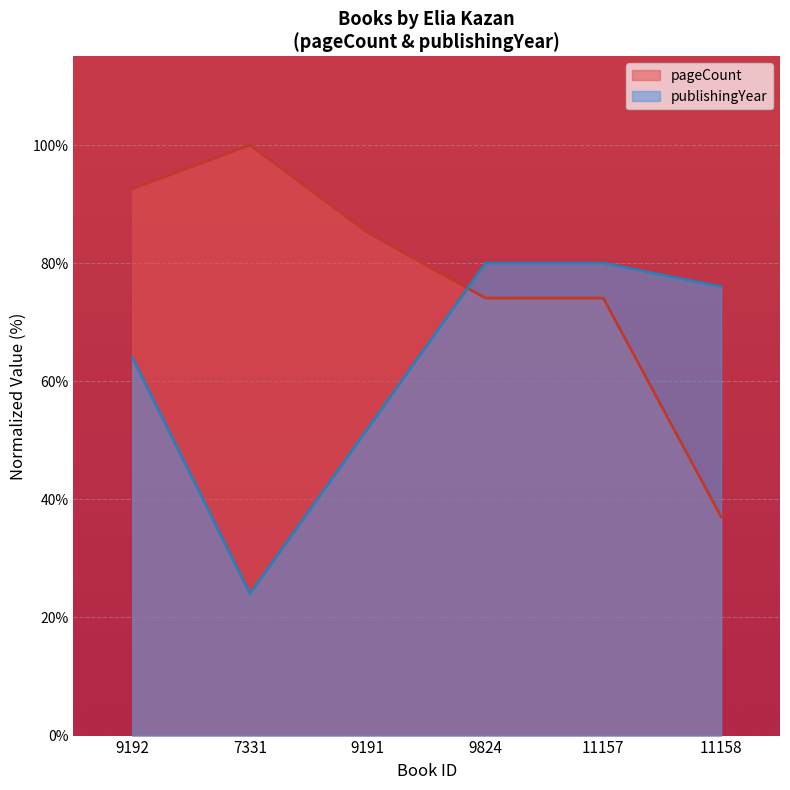

At which label does publishingYear reach its minimum?

7331